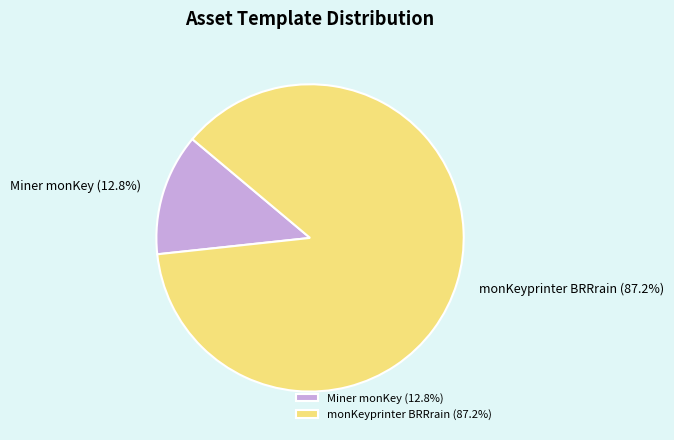

What is the ratio of the value at Miner monKey to the value at monKeyprinter BRRrain?

0.1